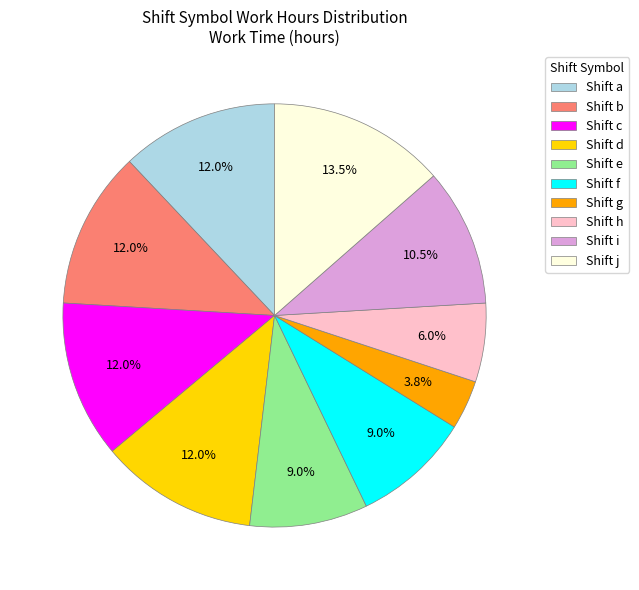

Approximately how many times larger is the value at Shift j compared to Shift f?

1.5